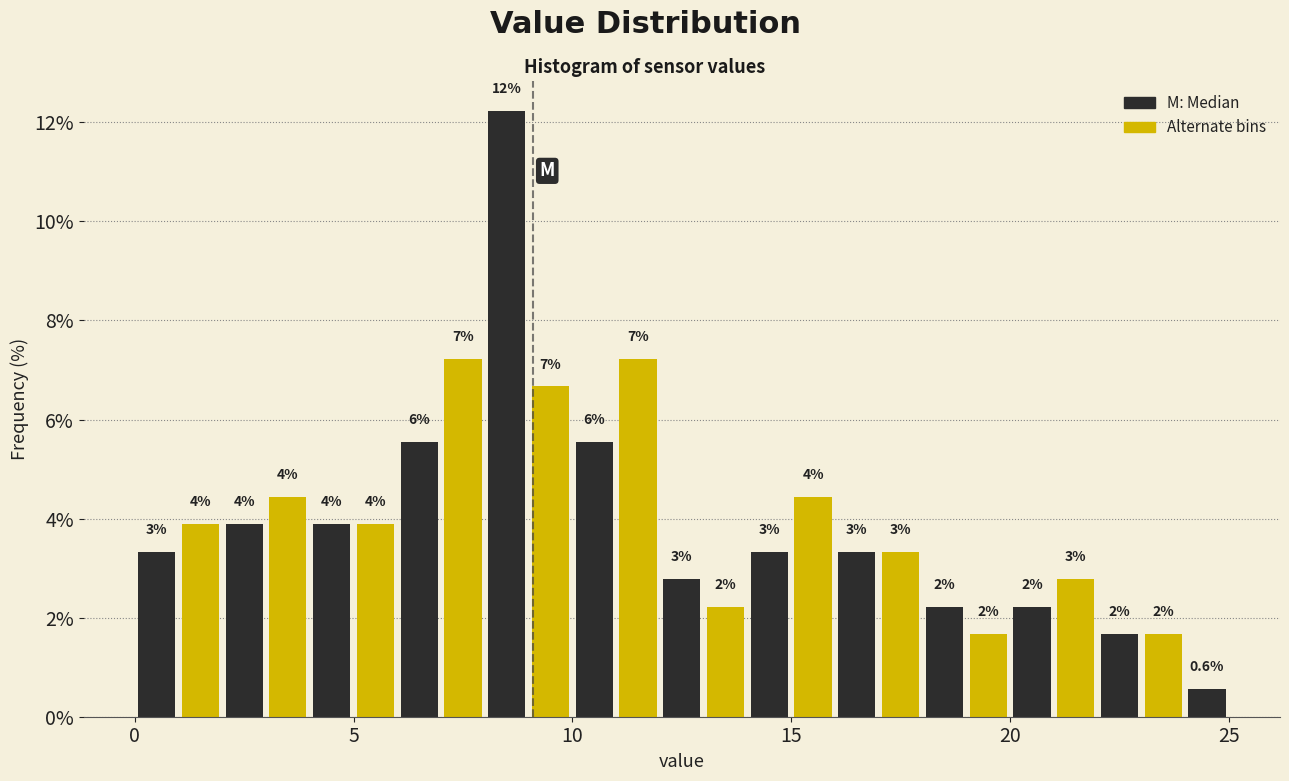

Around what value on the x-axis is the tallest bar? Give the approximate position of its centre, as read against the axis.

8.5